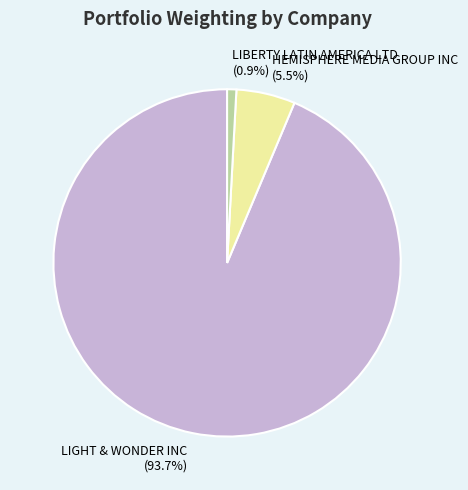

Do LIBERTY LATIN AMERICA LTD (0.9%) and LIGHT & WONDER INC (93.7%) together represent more than half of the pie?

Yes